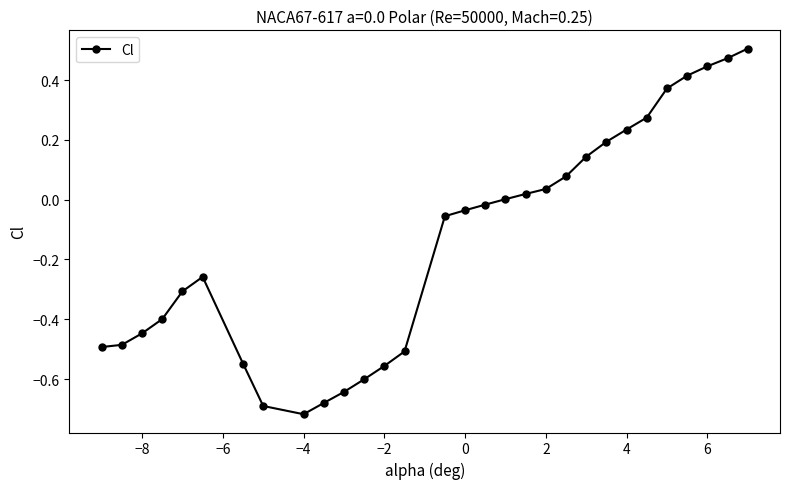

What is the difference between the second highest and second lowest values?

1.2